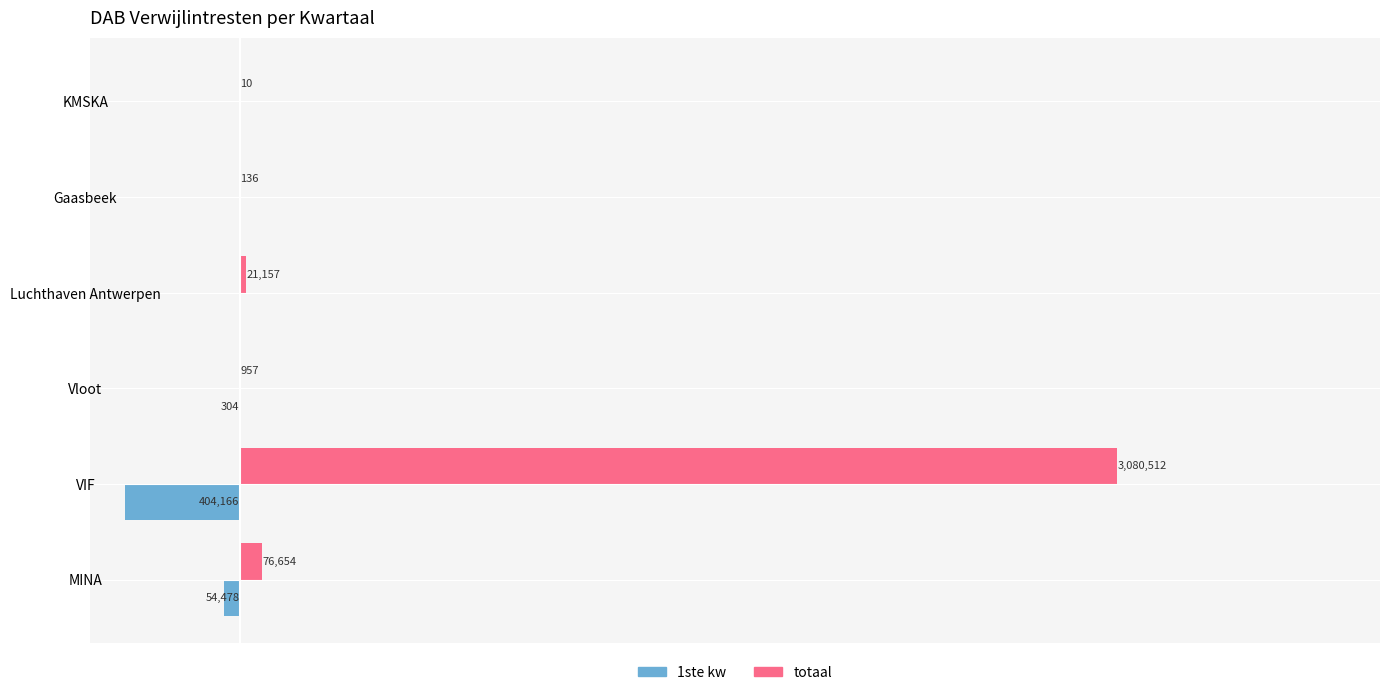

What are all the series names shown in the legend?

1ste kw, totaal